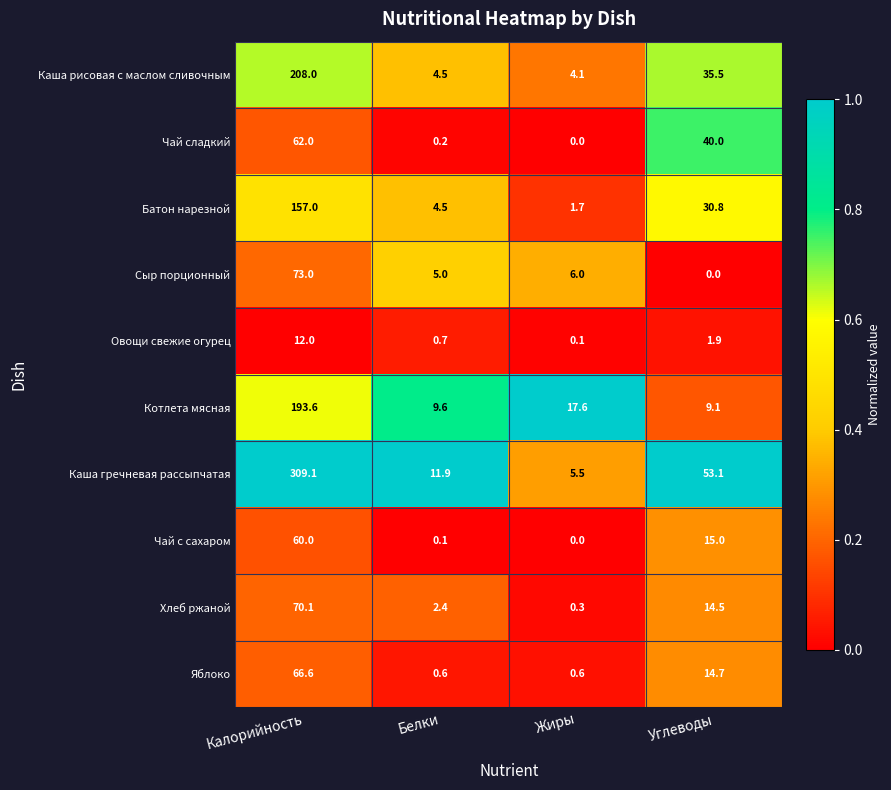

What is the difference between the maximum and minimum values in the Батон нарезной series?

155.3